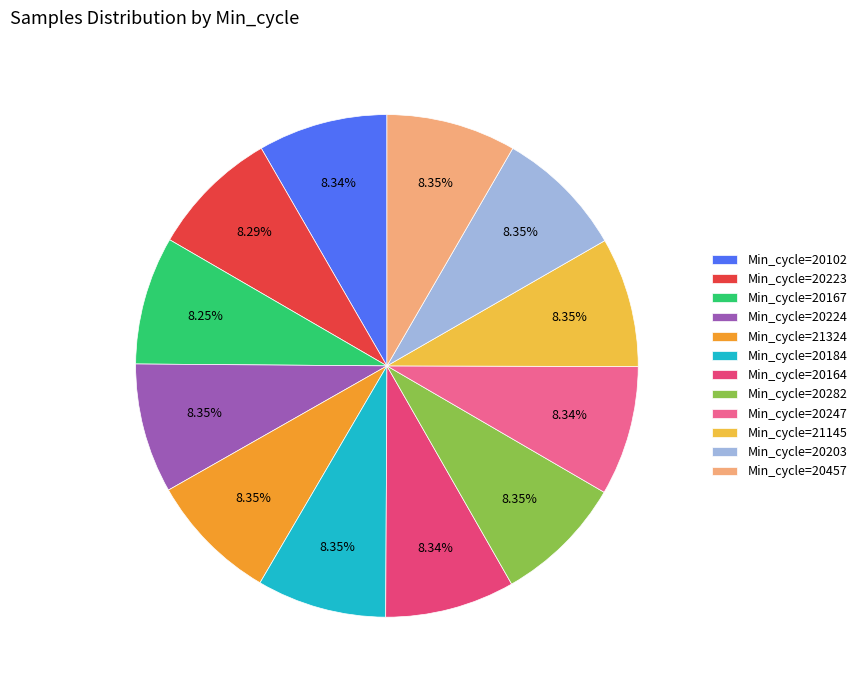

What is the ratio of the value at Min_cycle=21324 to the value at Min_cycle=21145?

1.0